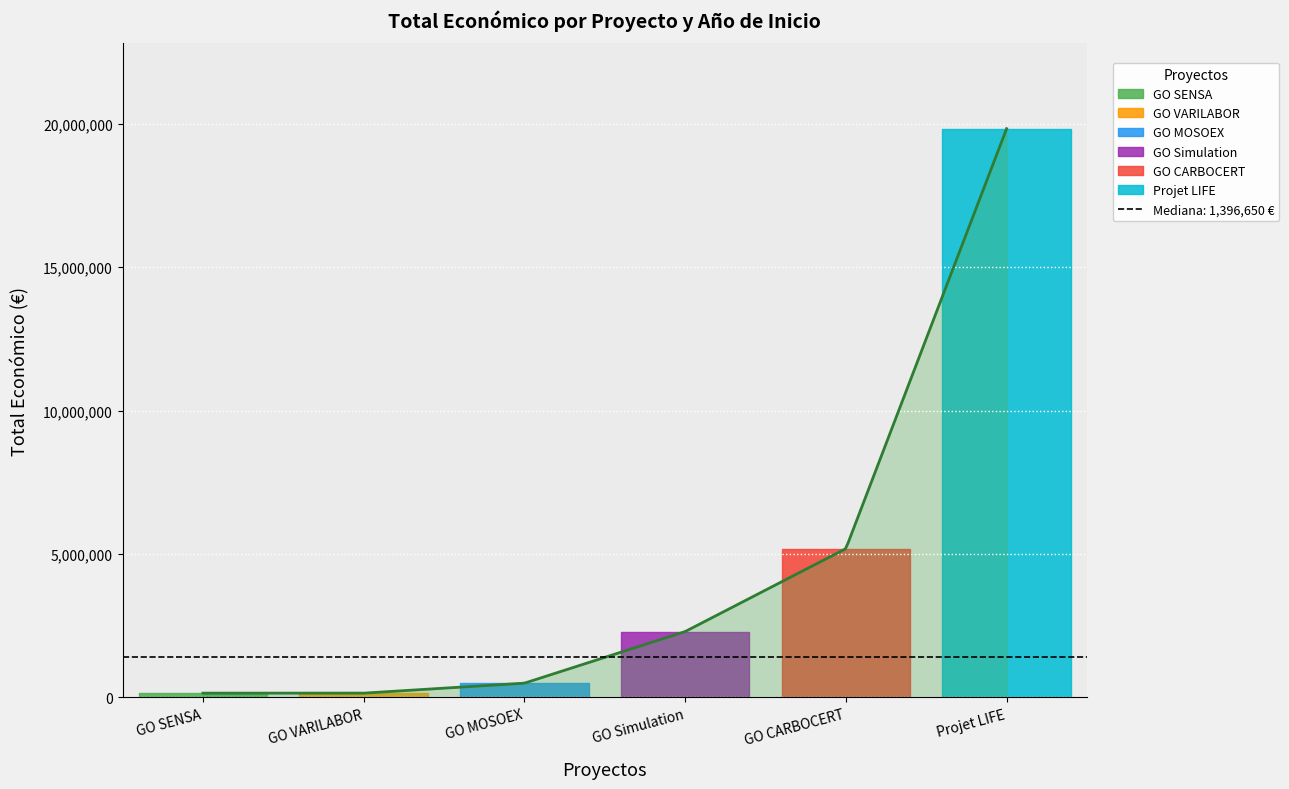

The value at 2023 is 19829878. True or false?

True